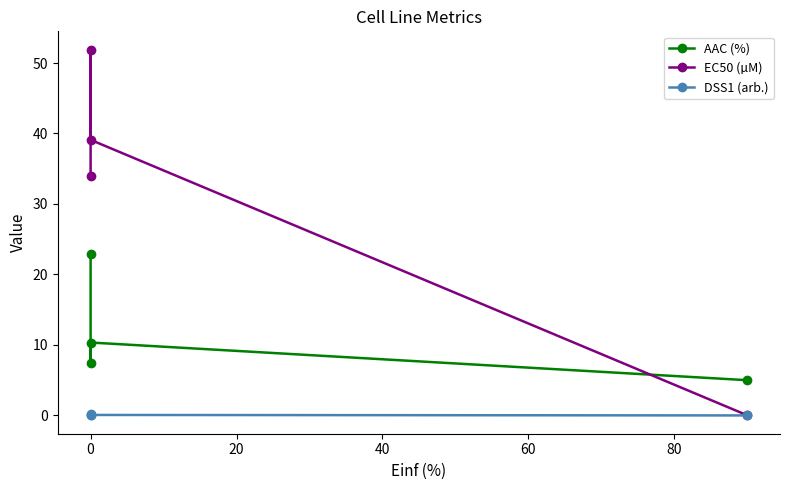

How many lines are shown in the chart?

3